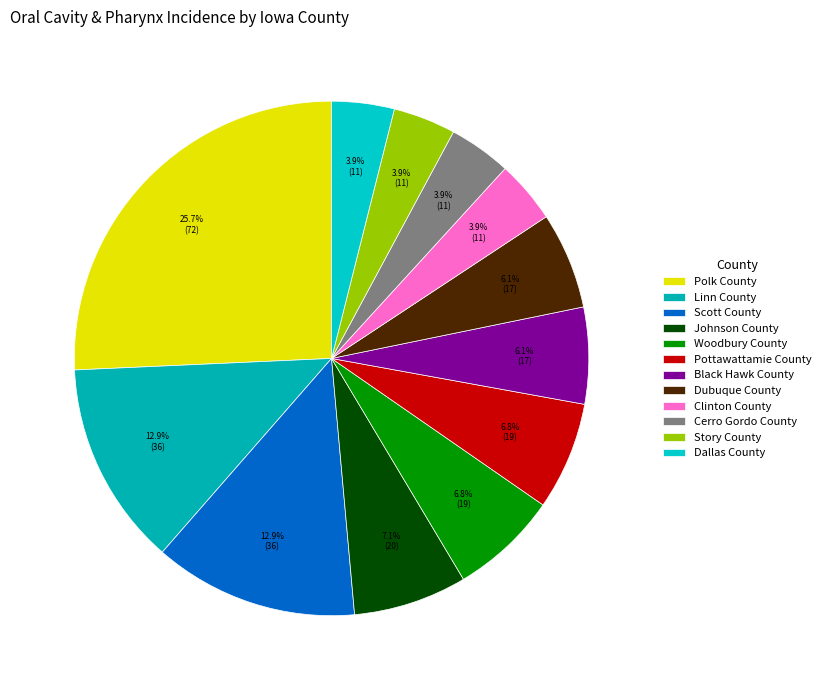

How many segments does this pie chart have?

12